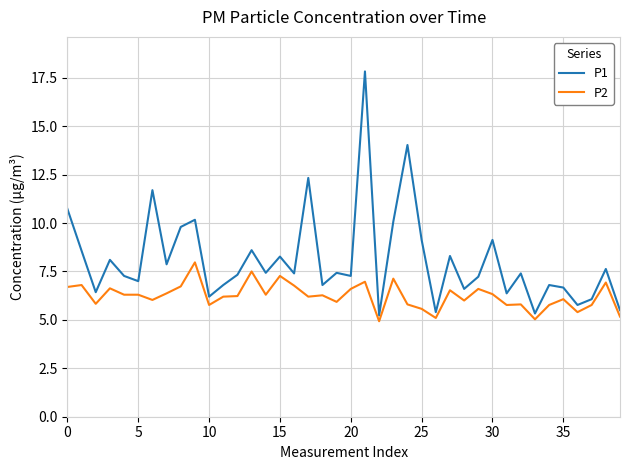

What is the minimum value shown in the chart?

4.9